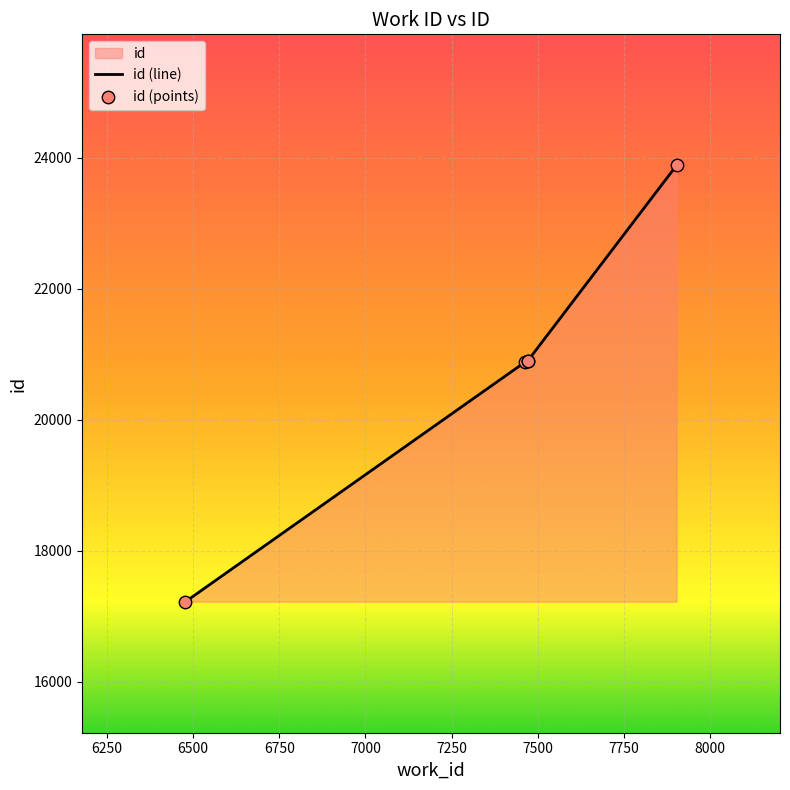

What is the change in value from 6478 to 7902?

+6659